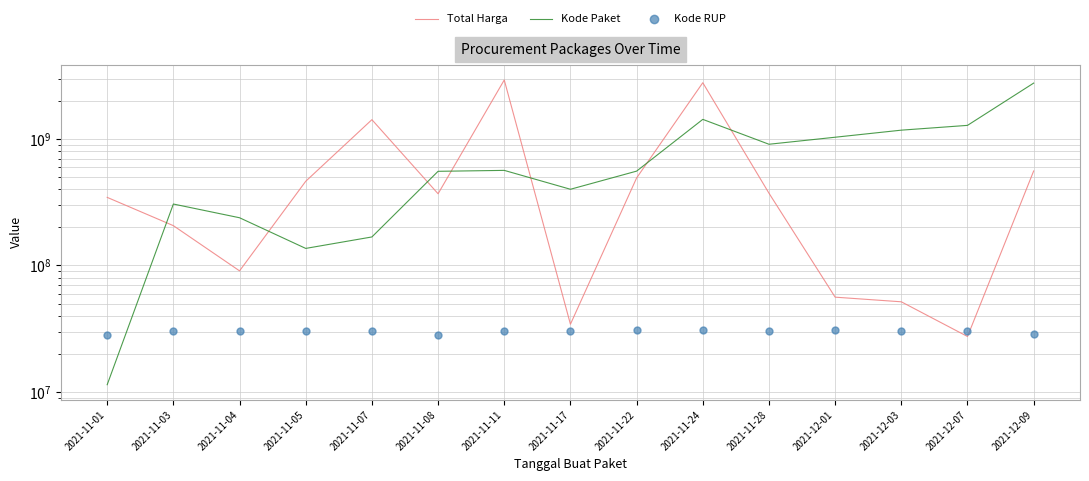

How many intersections are there between Kode RUP and Kode Paket?

1